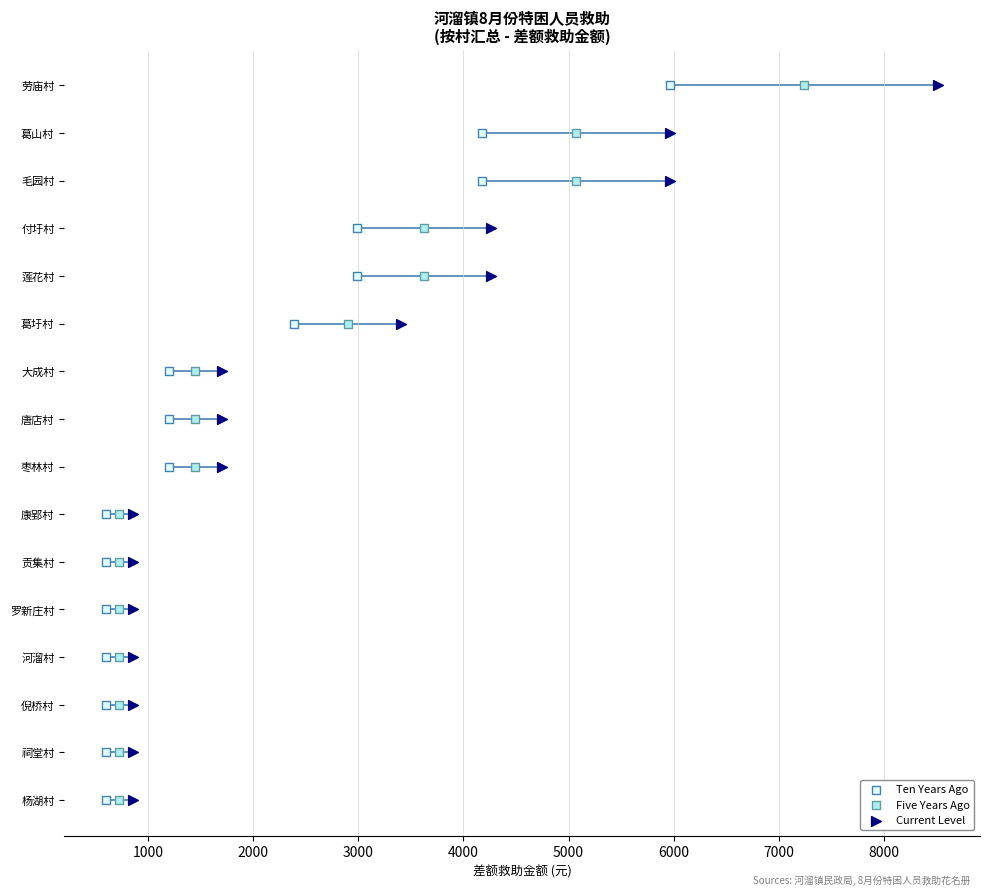

What are all the series names shown in the legend?

Ten Years Ago, Five Years Ago, Current Level